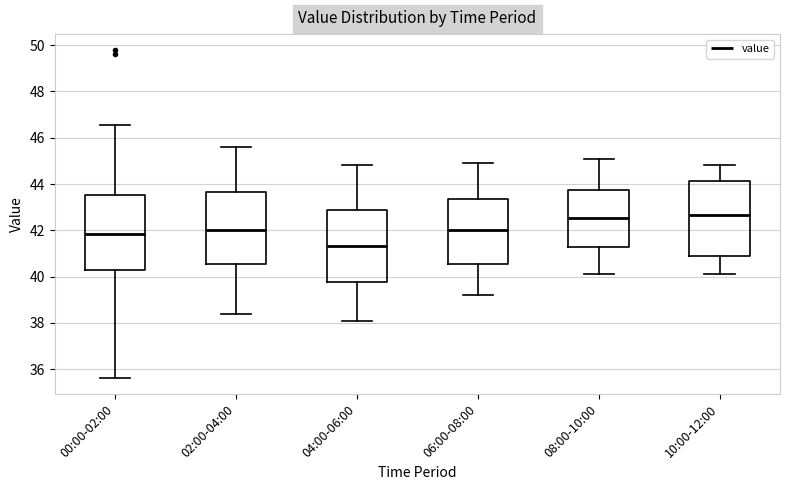

Which box's median line is the lowest?

04:00-06:00